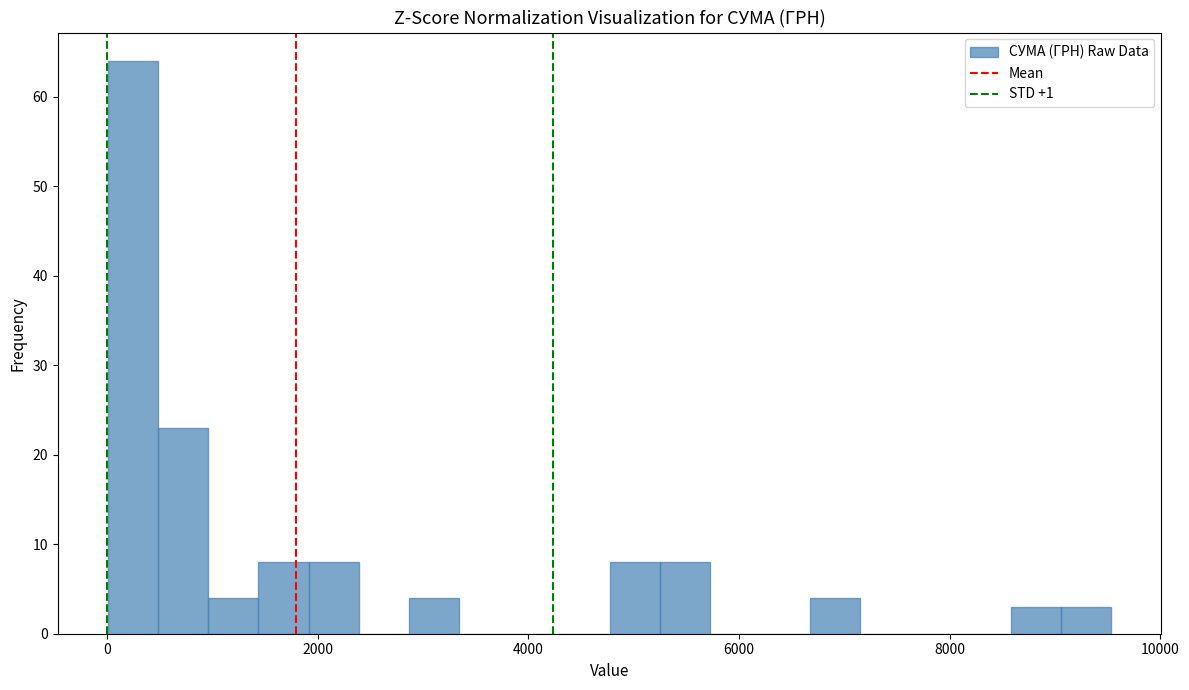

Around what value on the x-axis is the tallest bar? Give the approximate position of its centre, as read against the axis.

200